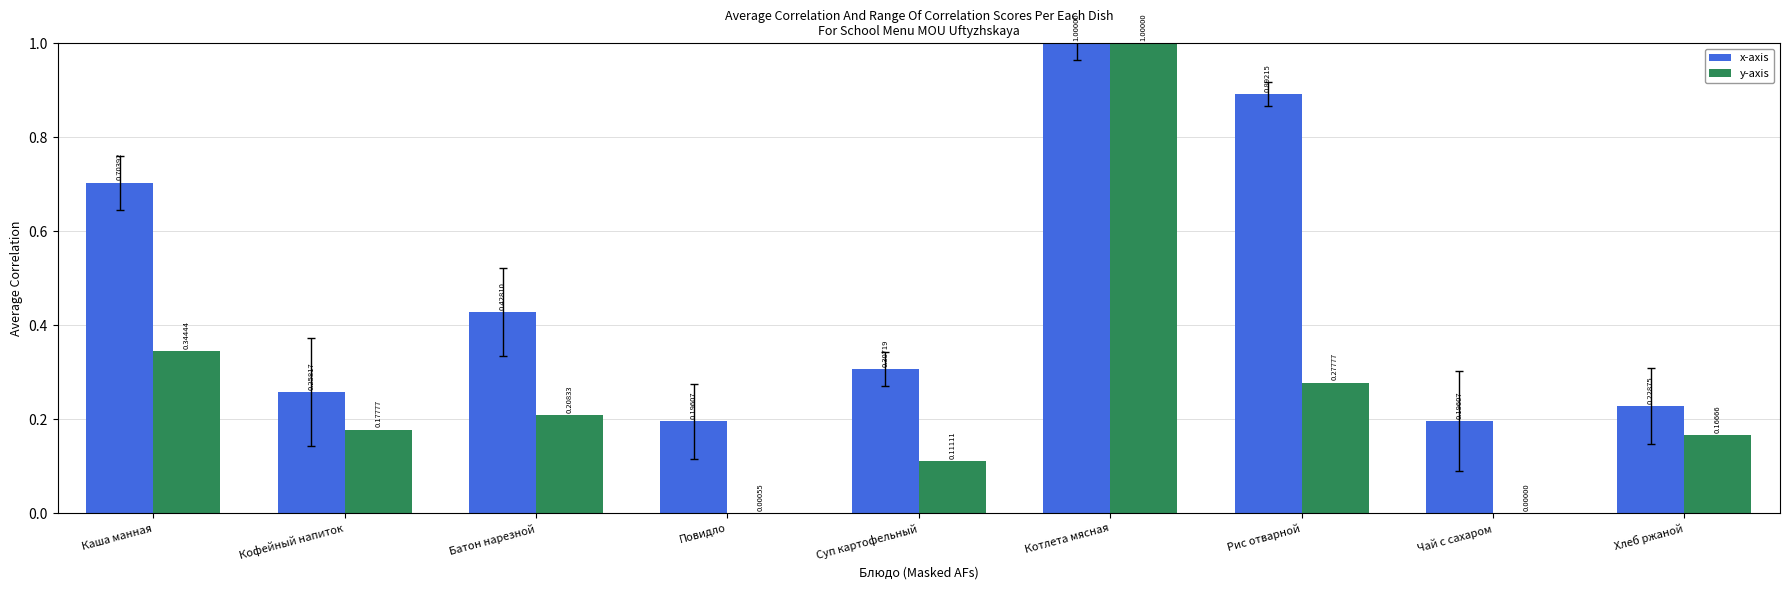

The y-axis series shows 0.4 at Батон нарезной. True or false?

False